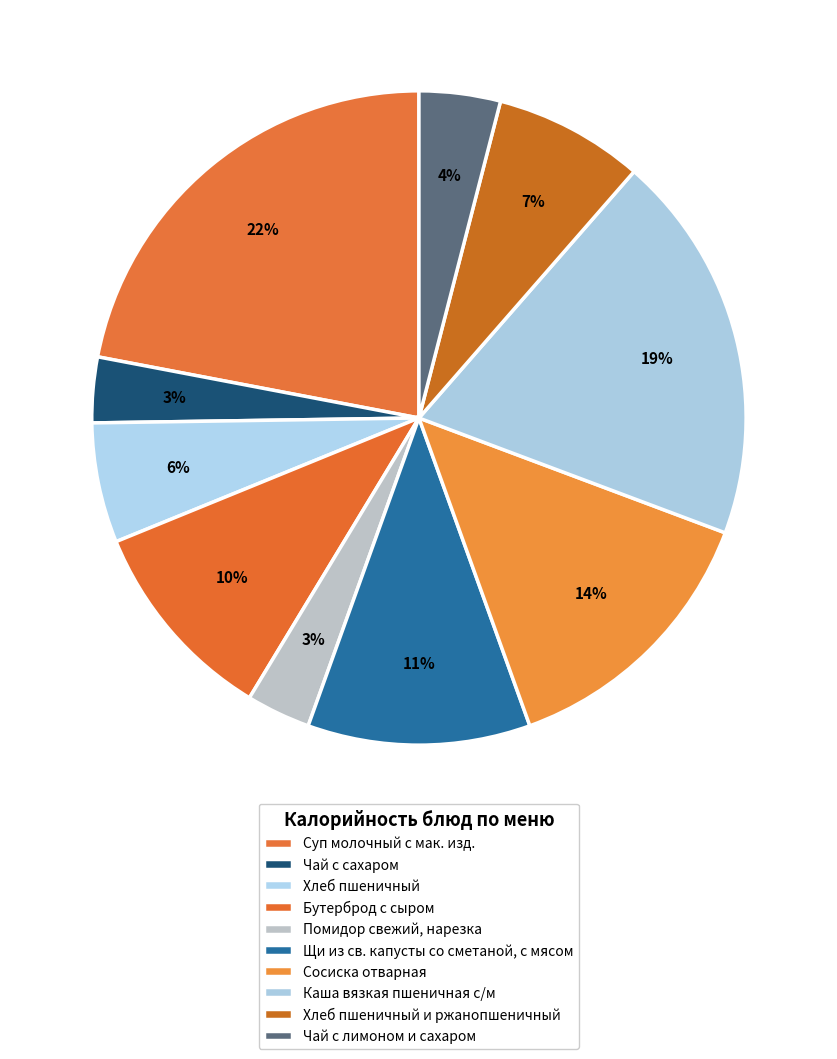

Combined, what portion of the pie is Щи из св. капусты со сметаной, с мясом and Сосиска отварная?

24.8%